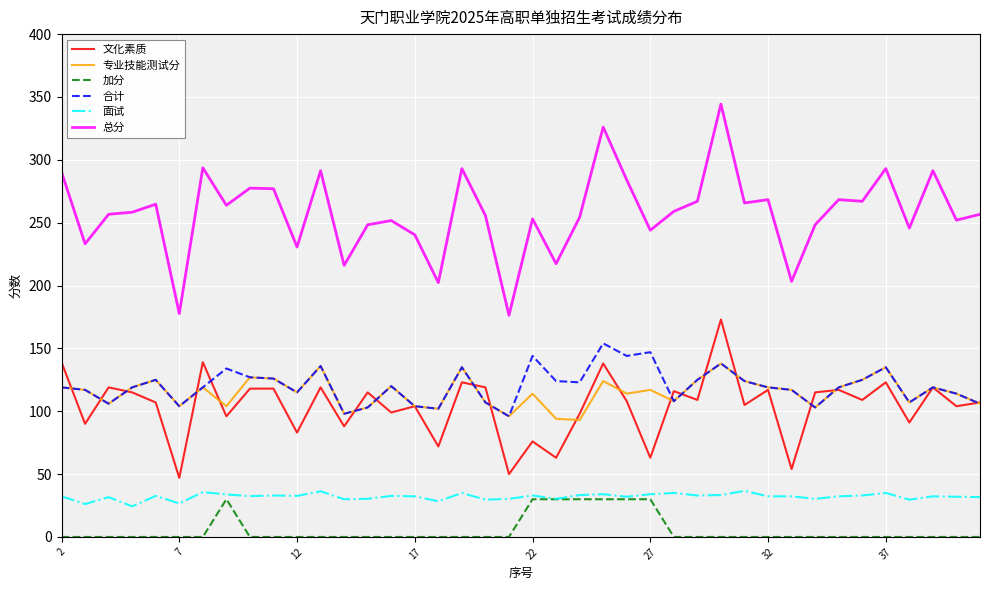

What is the highest value of the 面试 series?

36.7